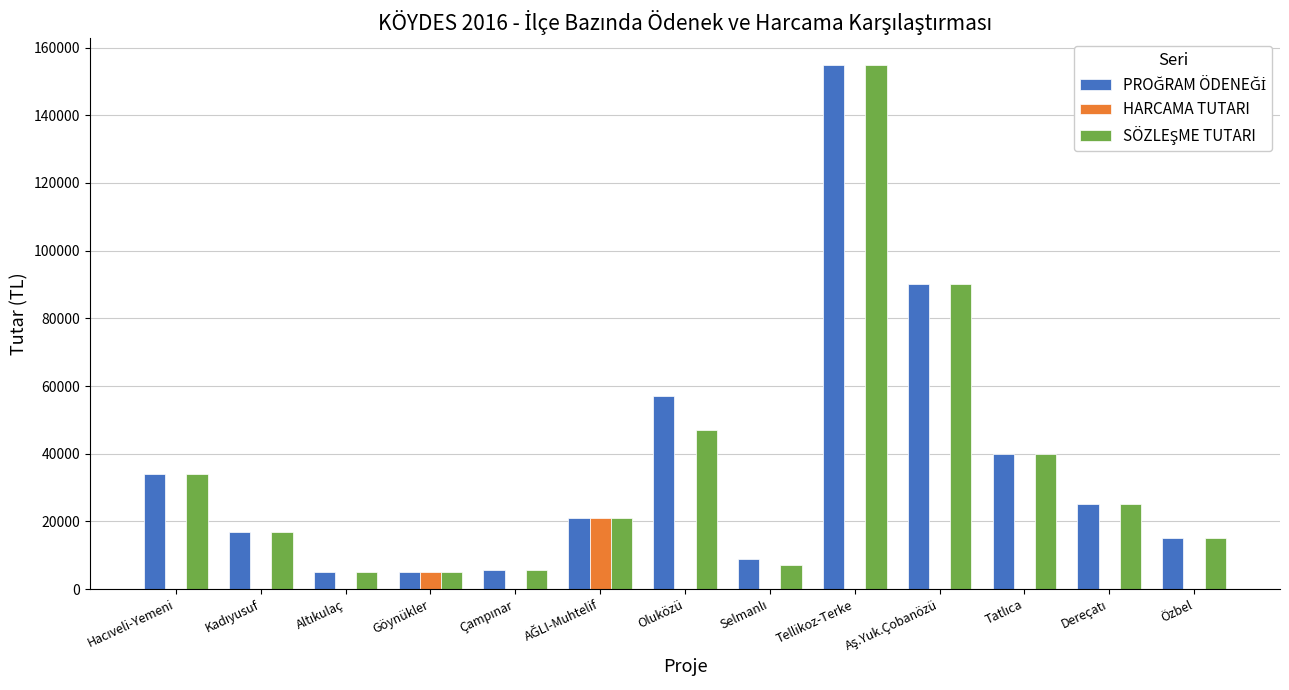

What is the total value across all series at Oluközü?

103889.8